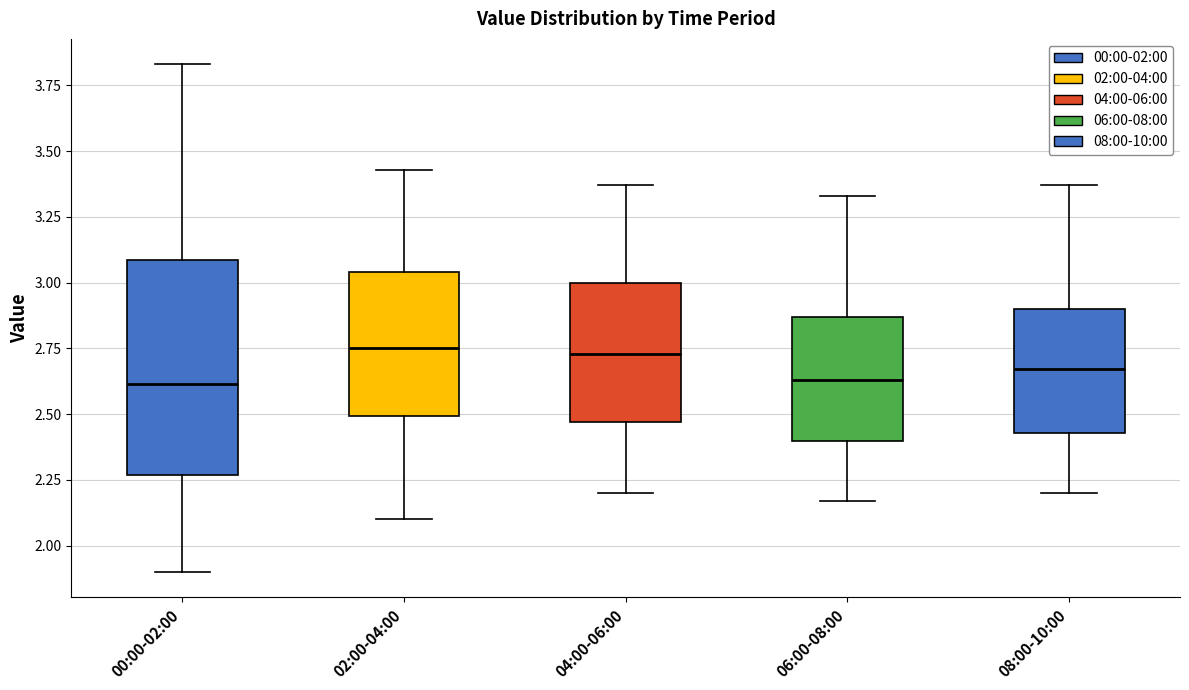

Reading left to right, transcribe this box plot: for each box, give where its median line is, the range the box spans, and where its two whiskers end, as read against the y-axis. The values are not printed on the chart, so give them approximately, as read against the axis.

00:00-02:00: median 2.60, box 2.25 to 3.10, whiskers 1.90 to 3.85
02:00-04:00: median 2.75, box 2.50 to 3.05, whiskers 2.10 to 3.45
04:00-06:00: median 2.75, box 2.45 to 3.00, whiskers 2.20 to 3.35
06:00-08:00: median 2.65, box 2.40 to 2.85, whiskers 2.15 to 3.35
08:00-10:00: median 2.65, box 2.45 to 2.90, whiskers 2.20 to 3.35